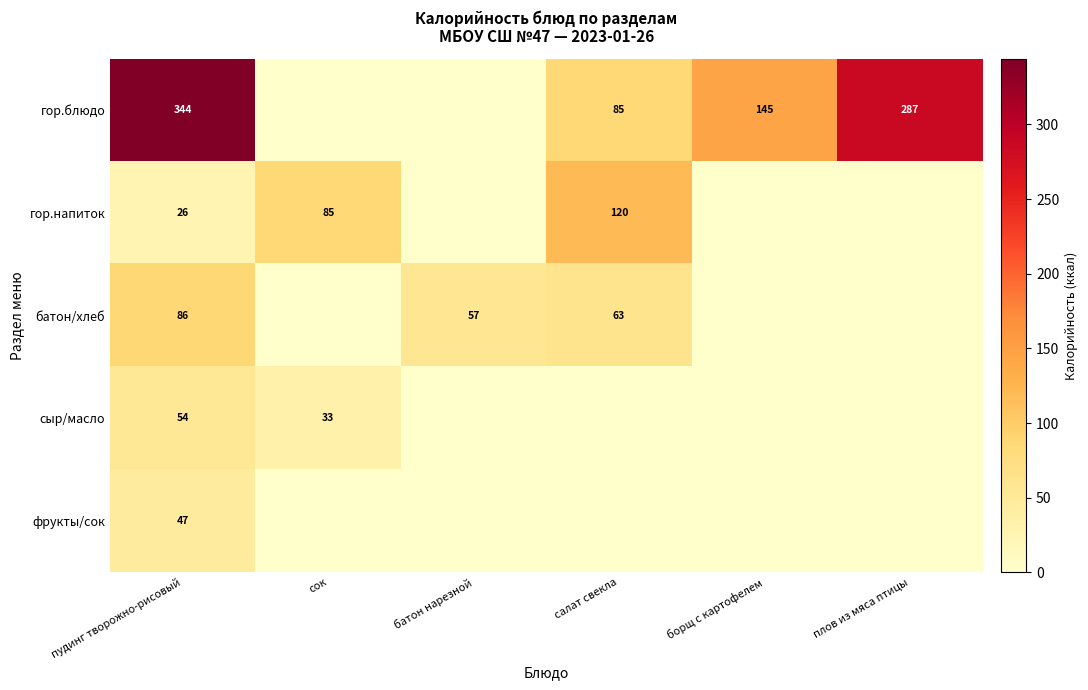

True or false: батон/хлеб has a value of 57 at батон нарезной.

True